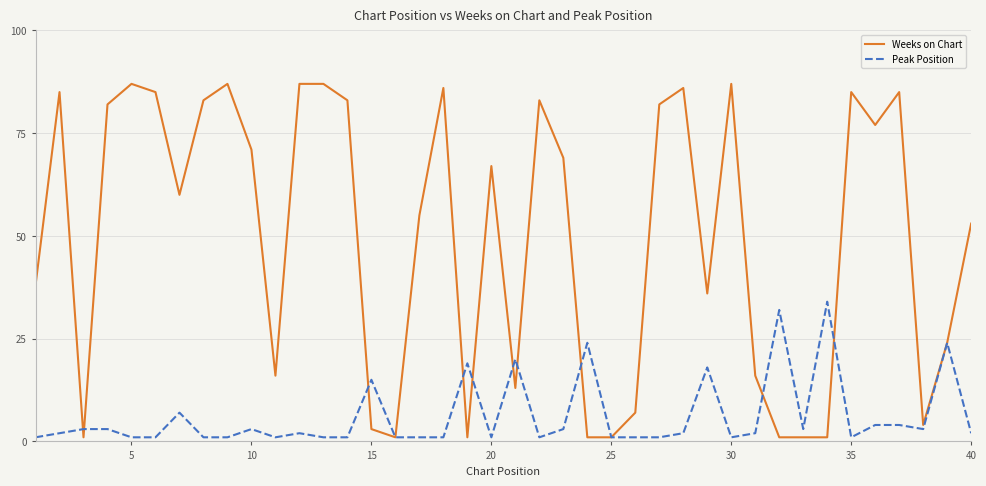

Rank the series by their average value, from lowest to highest.

Peak Position, Weeks on Chart